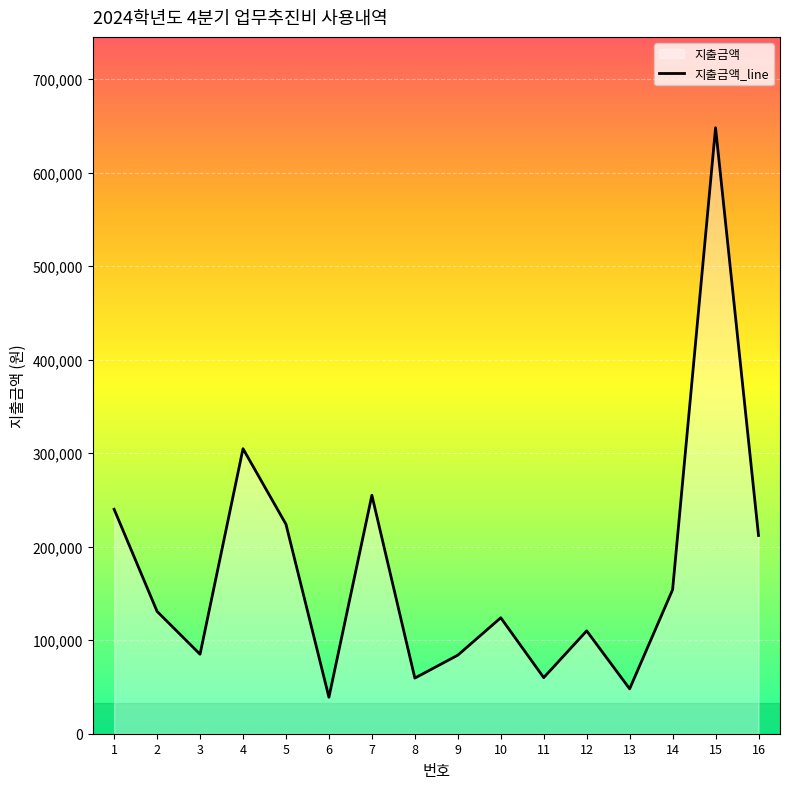

List the labels in order of value, smallest first.

6, 13, 8, 11, 9, 3, 12, 10, 2, 14, 16, 5, 1, 7, 4, 15